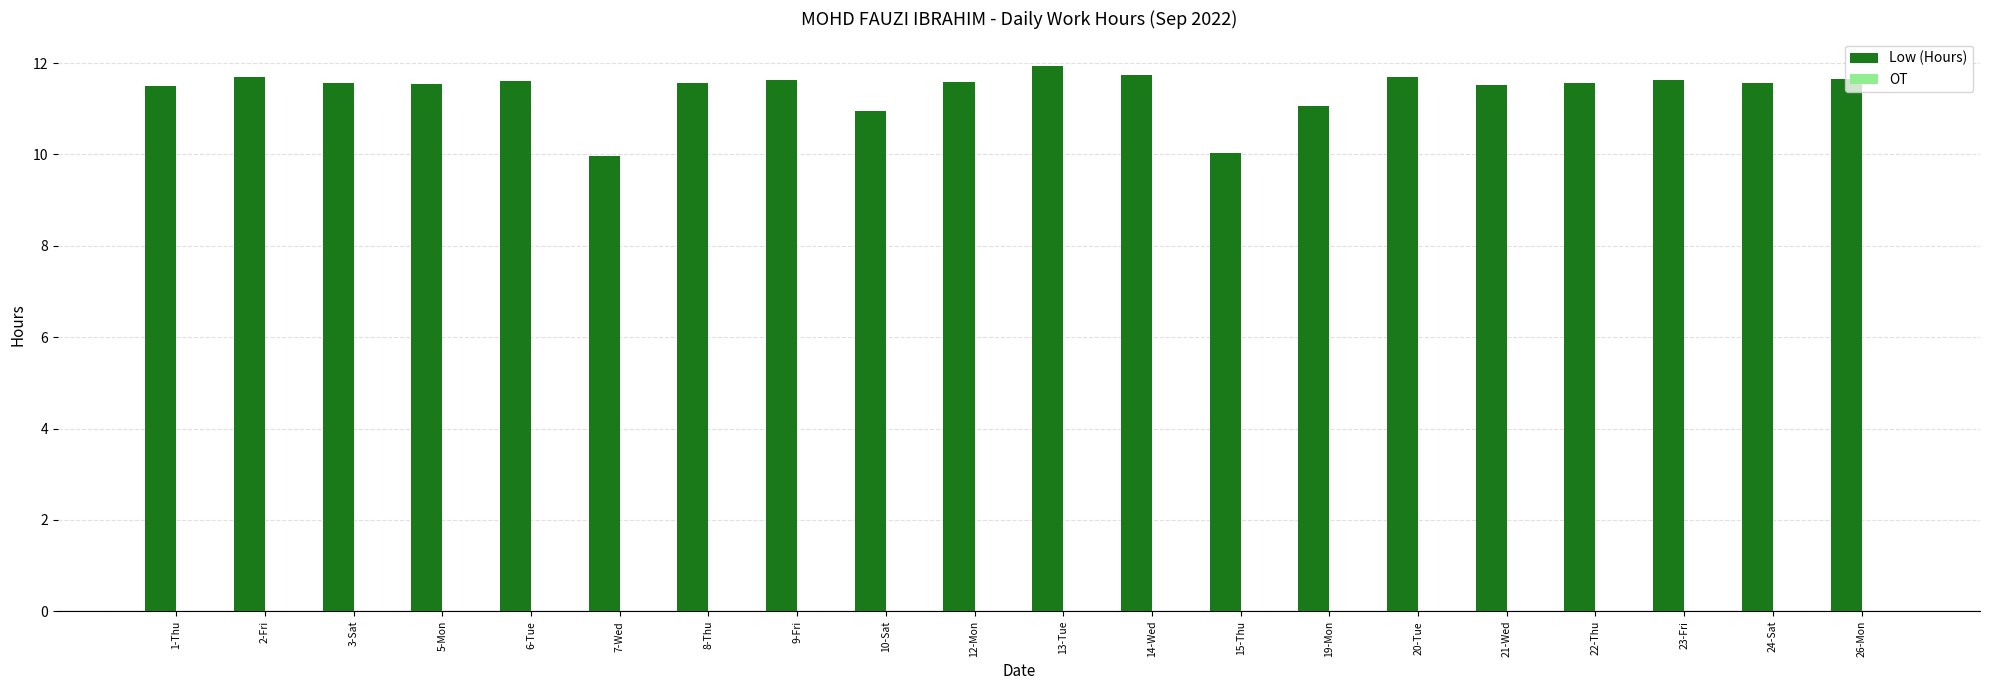

Is it true that the value at 12-Mon is 11.6?

True